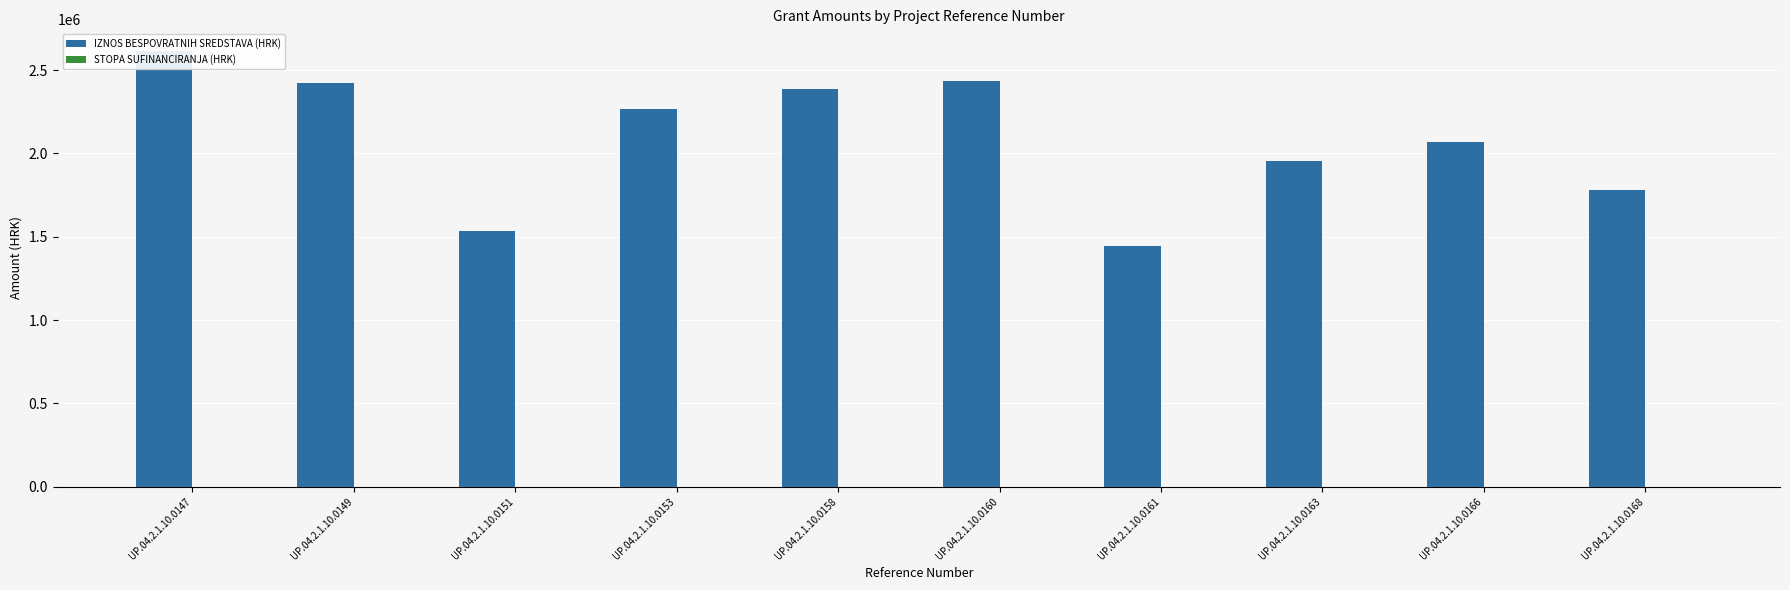

True or false: IZNOS BESPOVRATNIH SREDSTAVA (HRK) has a value of 1952711.5 at UP.04.2.1.10.0163.

True